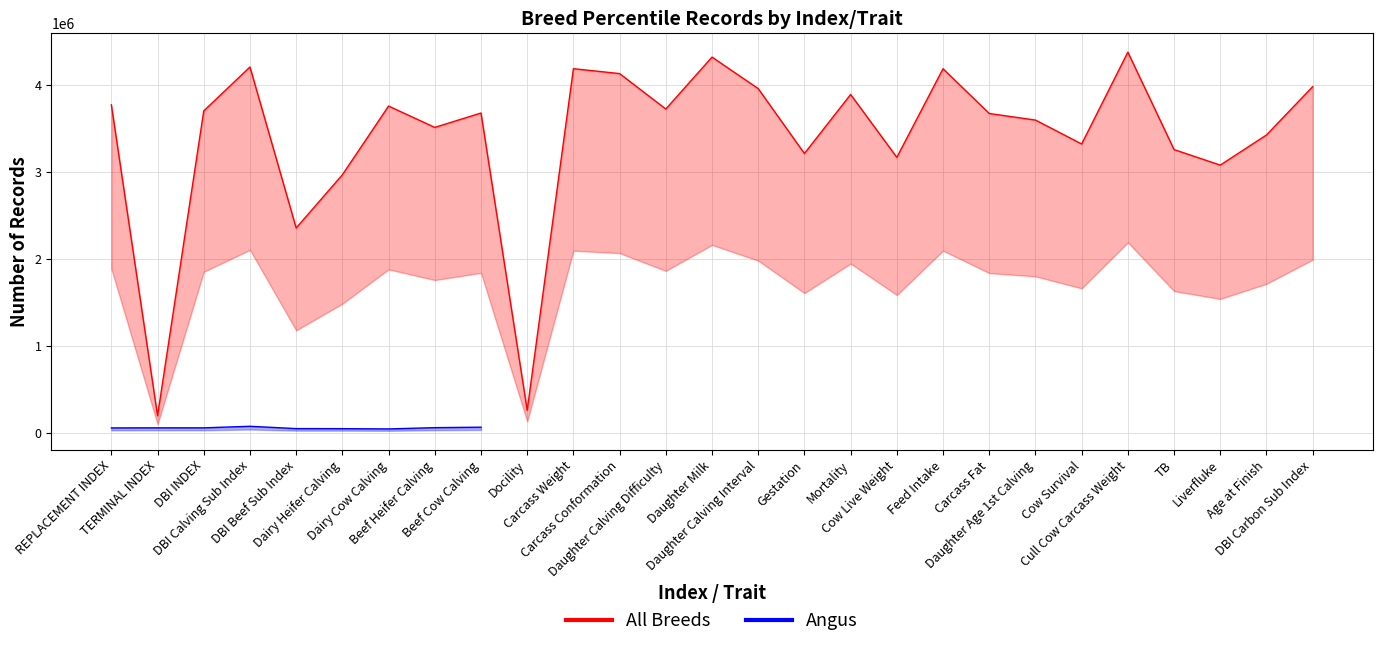

True or false: Angus and All Breeds cross at least once.

False